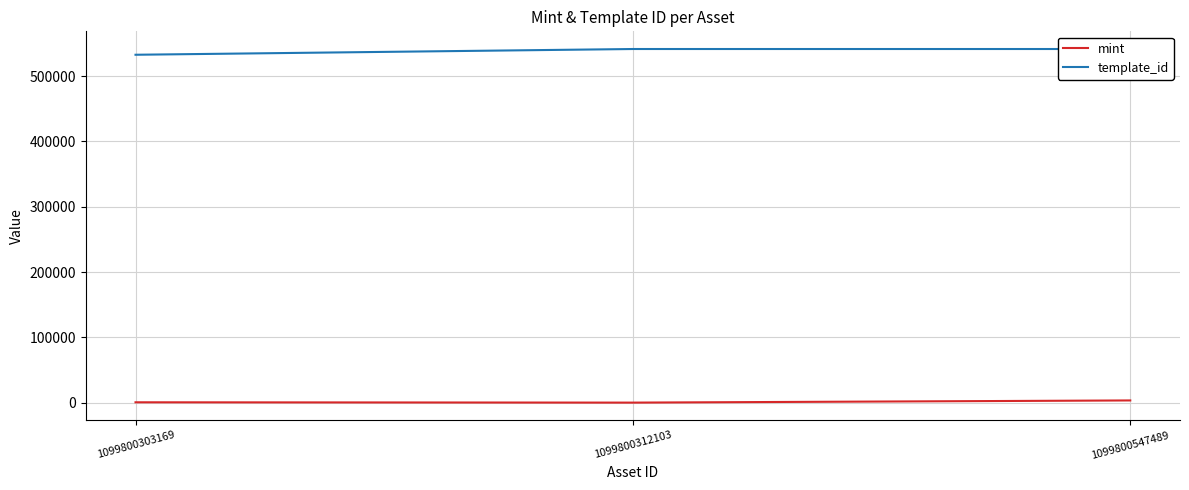

What are all the series names shown in the legend?

mint, template_id